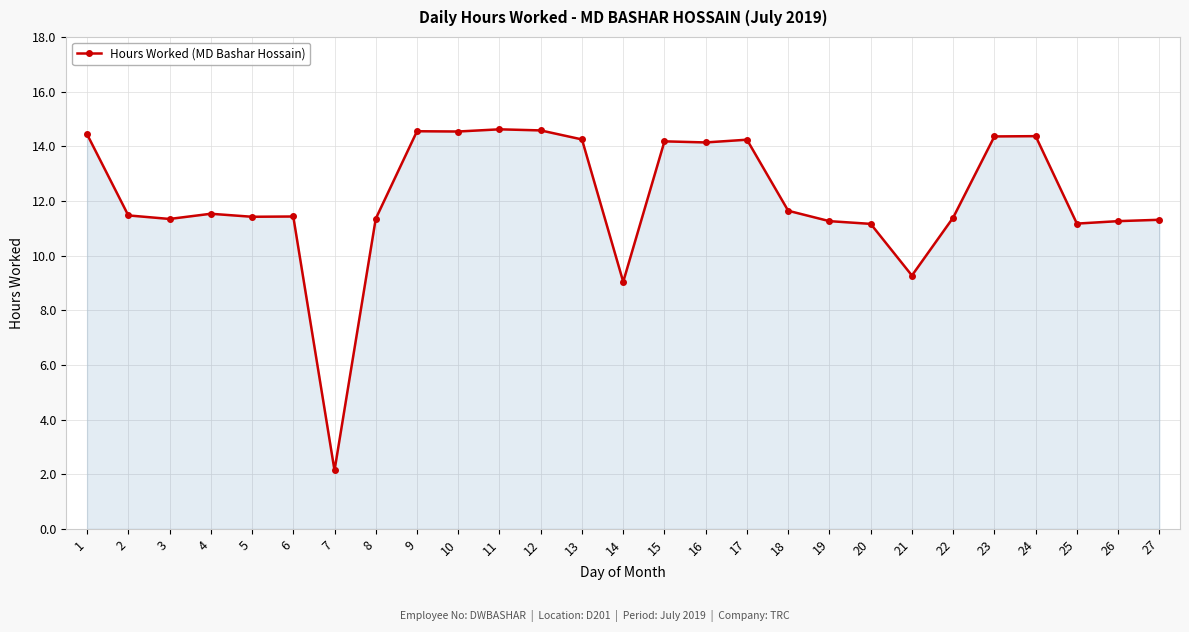

What is the change in value from 12 to 25?

-3.4